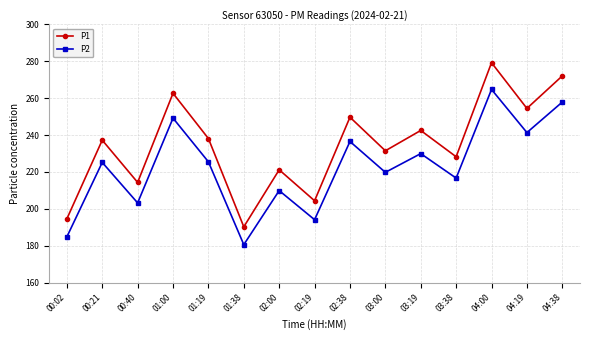

True or false: P2 and P1 cross at least once.

False